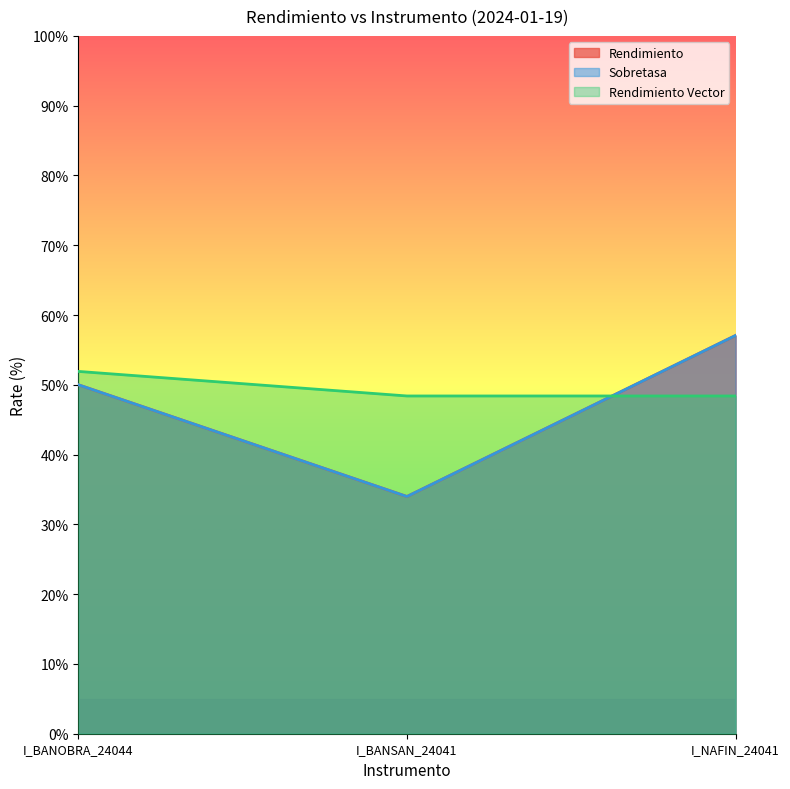

What is the difference between the maximum and minimum values in the Rendimiento series?

23.1